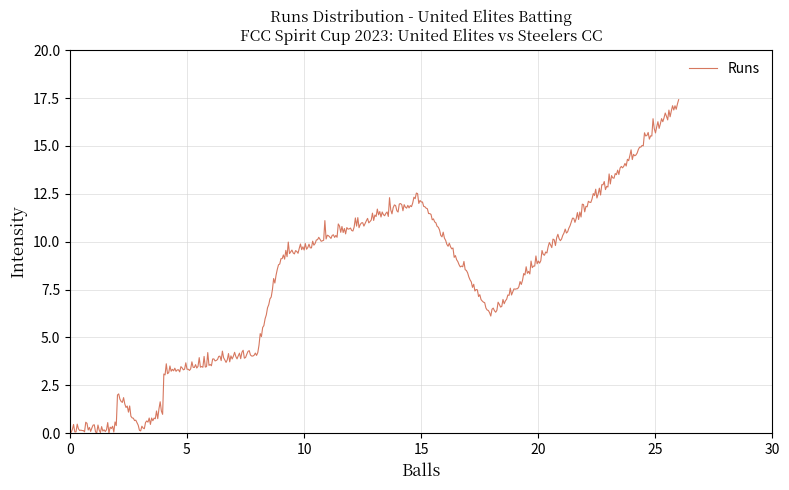

What is the difference between the maximum and minimum values?

17.4